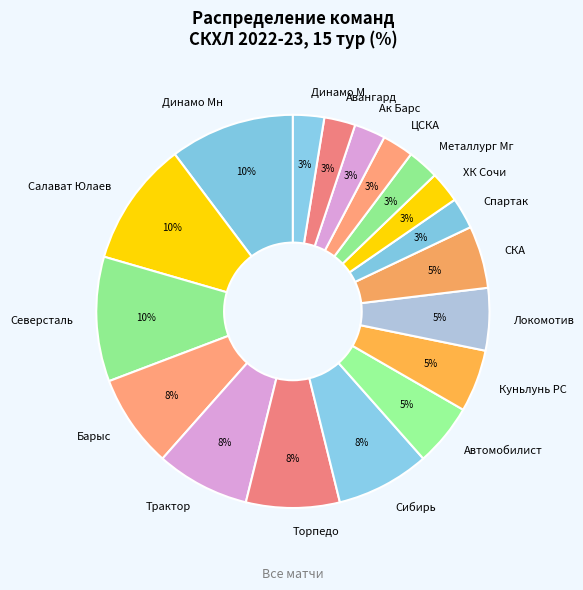

Does Динамо Мн represent more than half of the total?

No